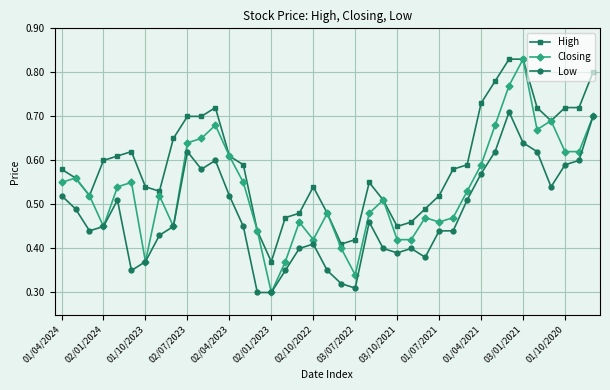

Rank the series by their average value, from highest to lowest.

High, Closing, Low